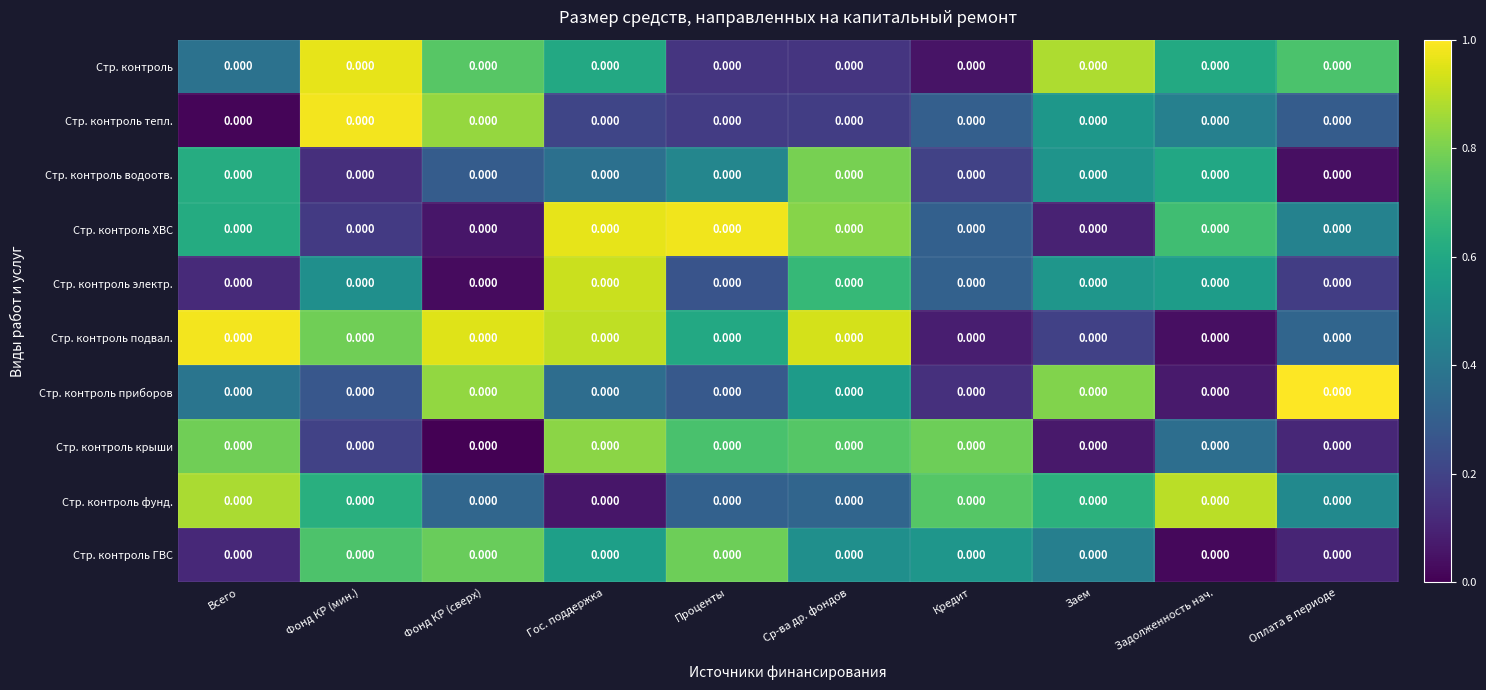

What is the sum of the Стр. контроль ГВС values at Оплата в периоде and Кредит?

0.6